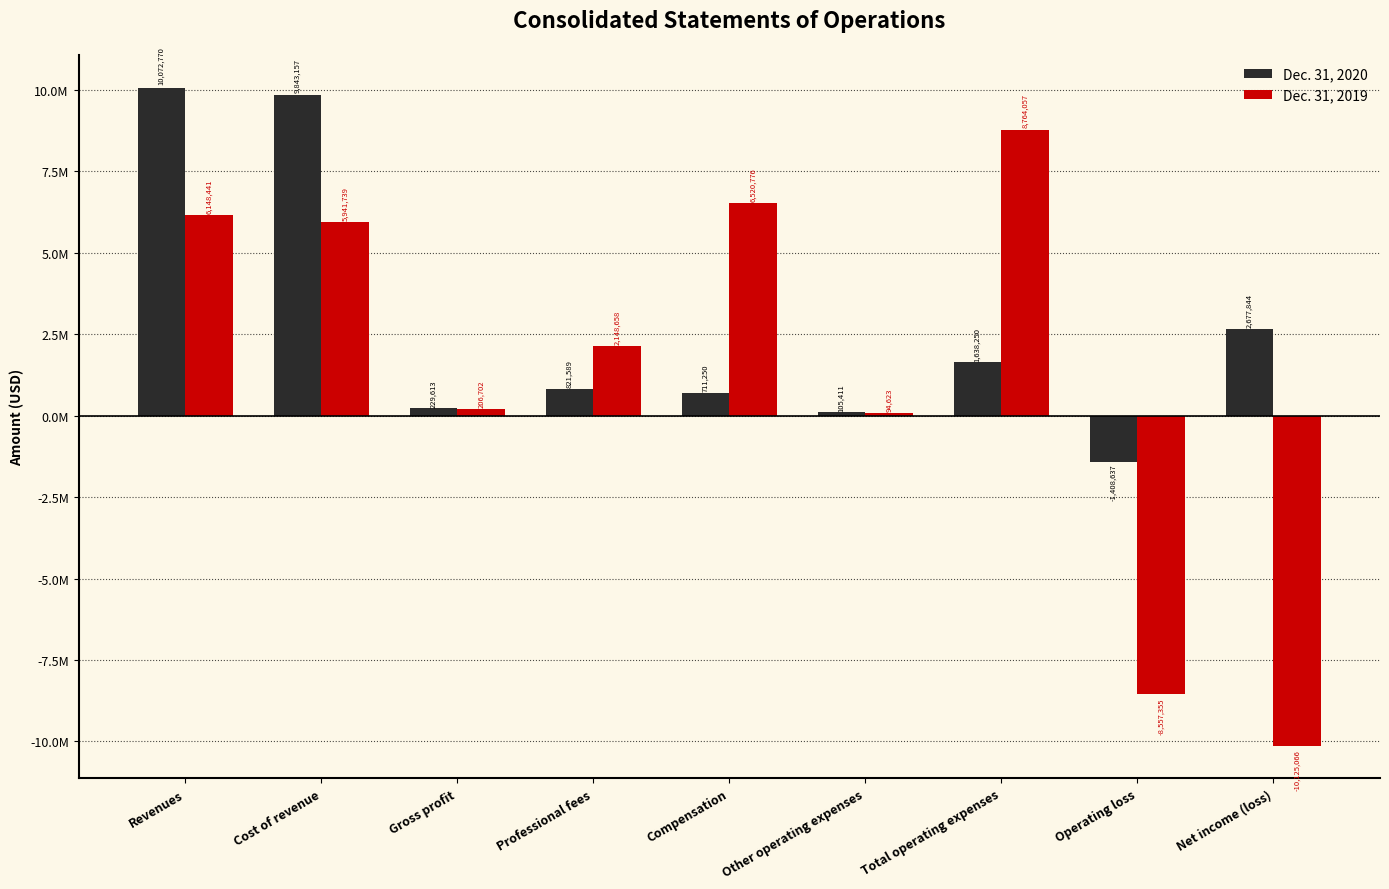

What are all the series names shown in the legend?

Dec. 31, 2020, Dec. 31, 2019